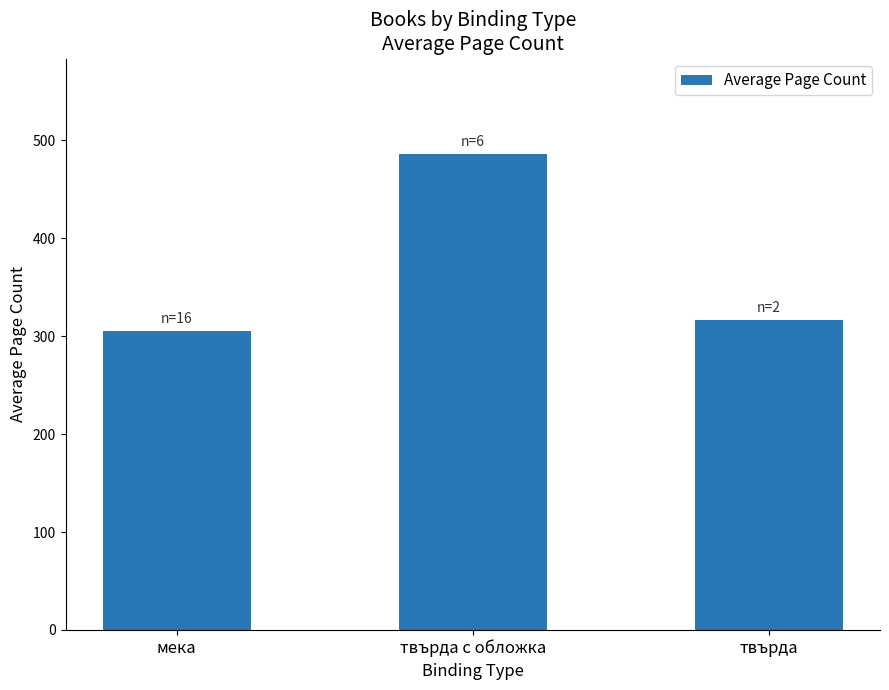

What is the label of the 3rd bar from the right?

мека